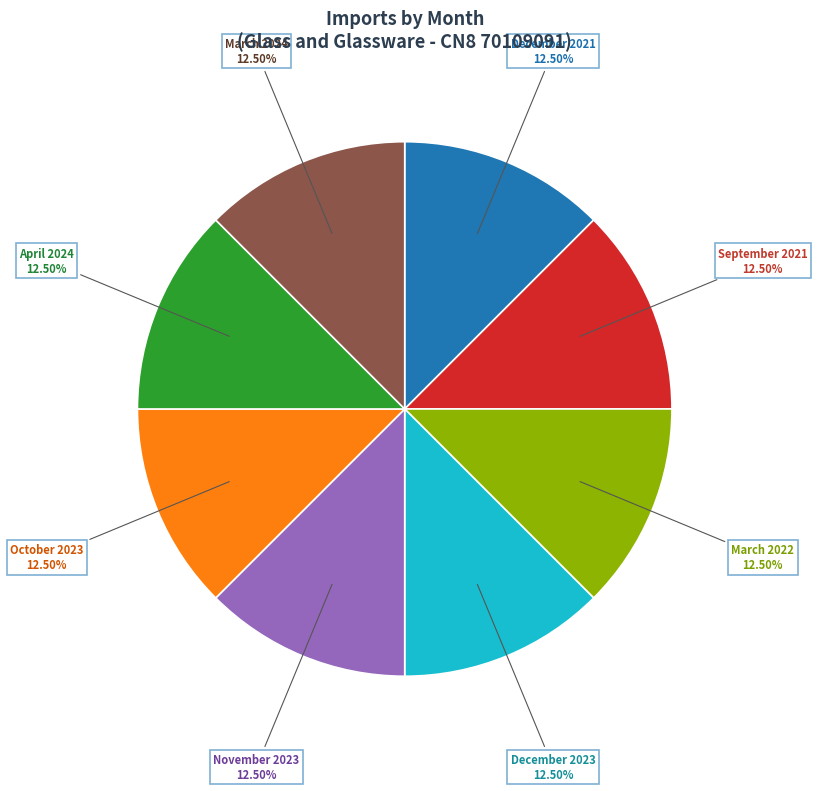

Does March 2024 represent more than half of the total?

No